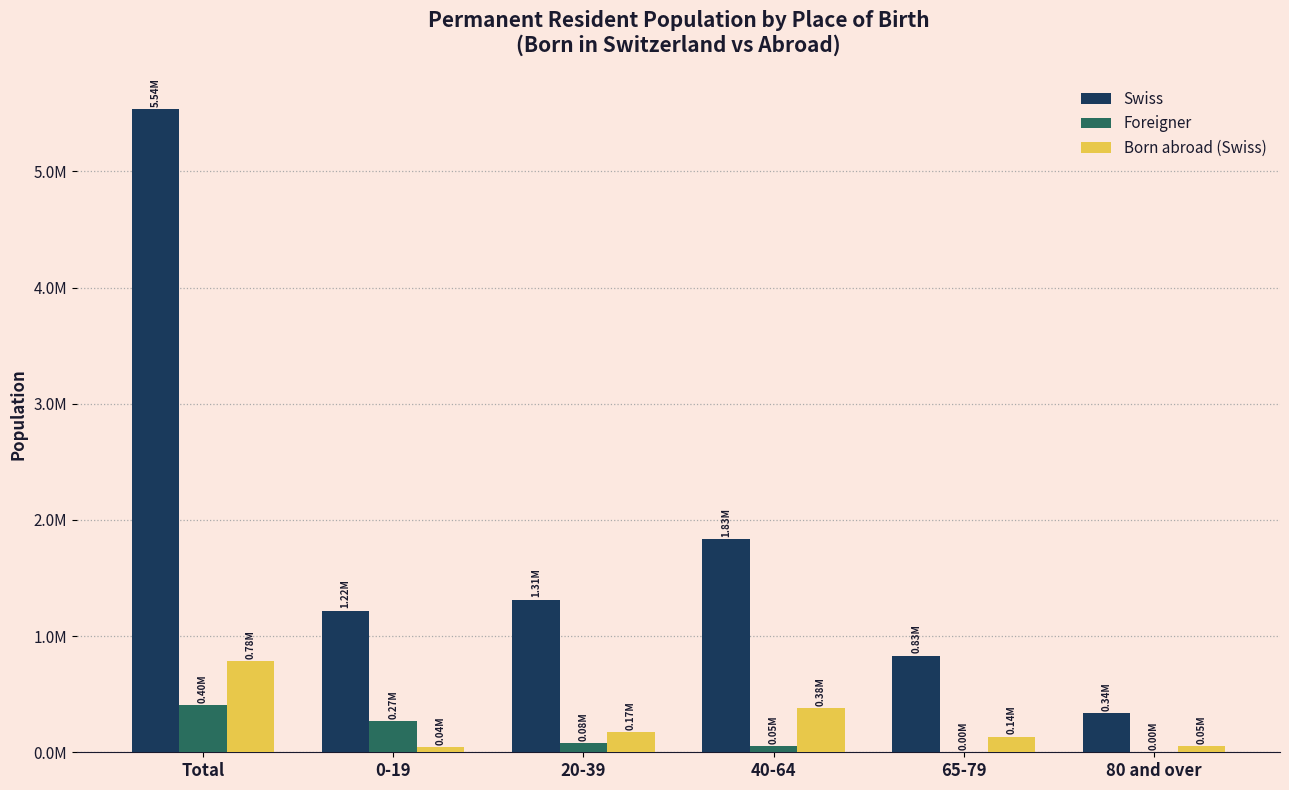

Where does the Born abroad (Swiss) series first go above 170782?

Total